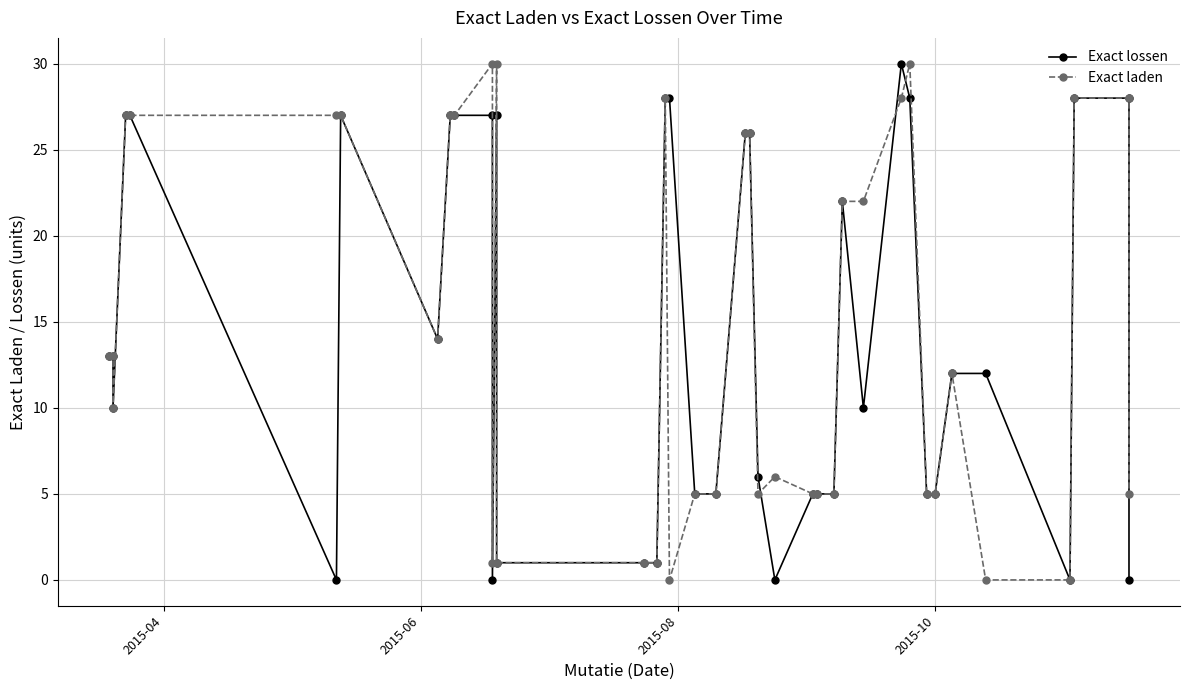

How many values in Exact lossen are above zero?

34